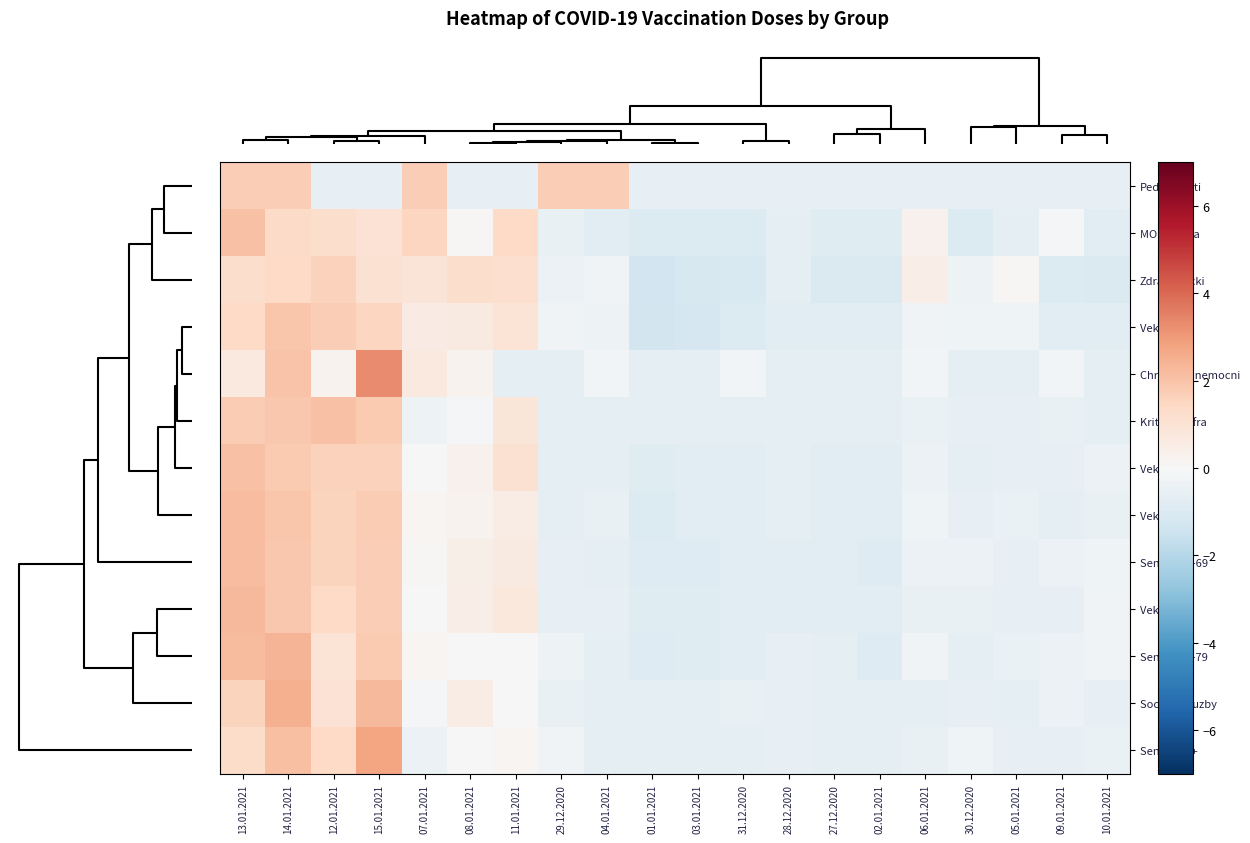

Which series has the widest spread of values?

Chronicky nemocni